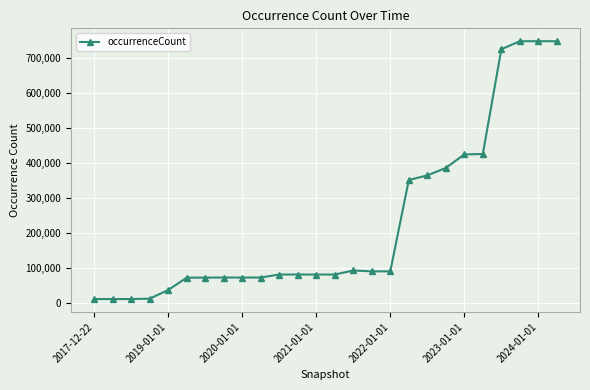

What is the difference between the maximum and minimum values?

737244